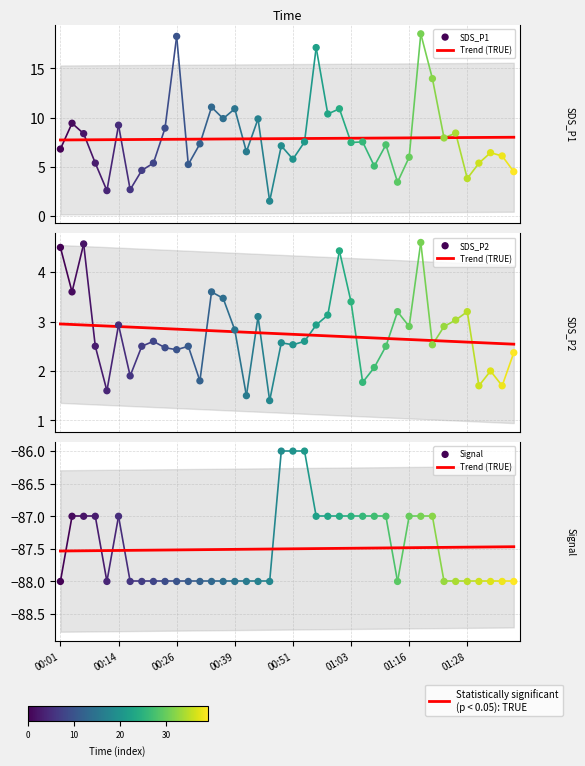

At how many categories does at least one series exceed -5?

40